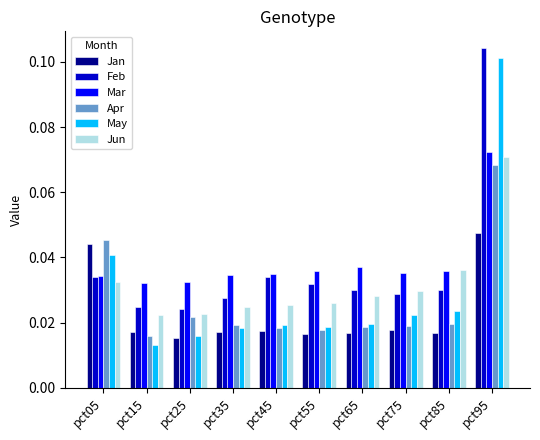

Between pct15 and pct95, which series saw the biggest shift?

May